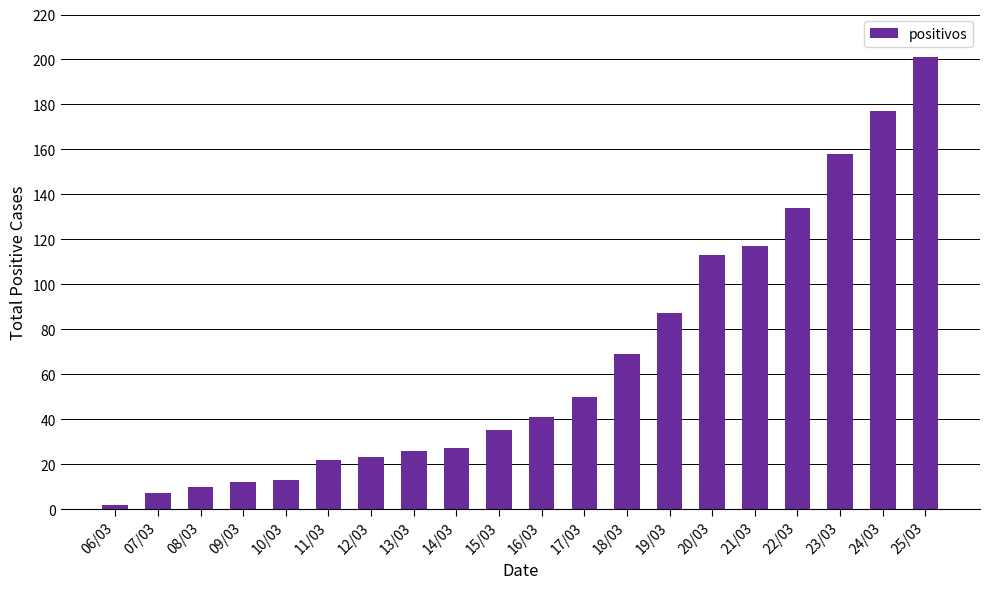

Which label corresponds to the largest value in the chart?

25/03